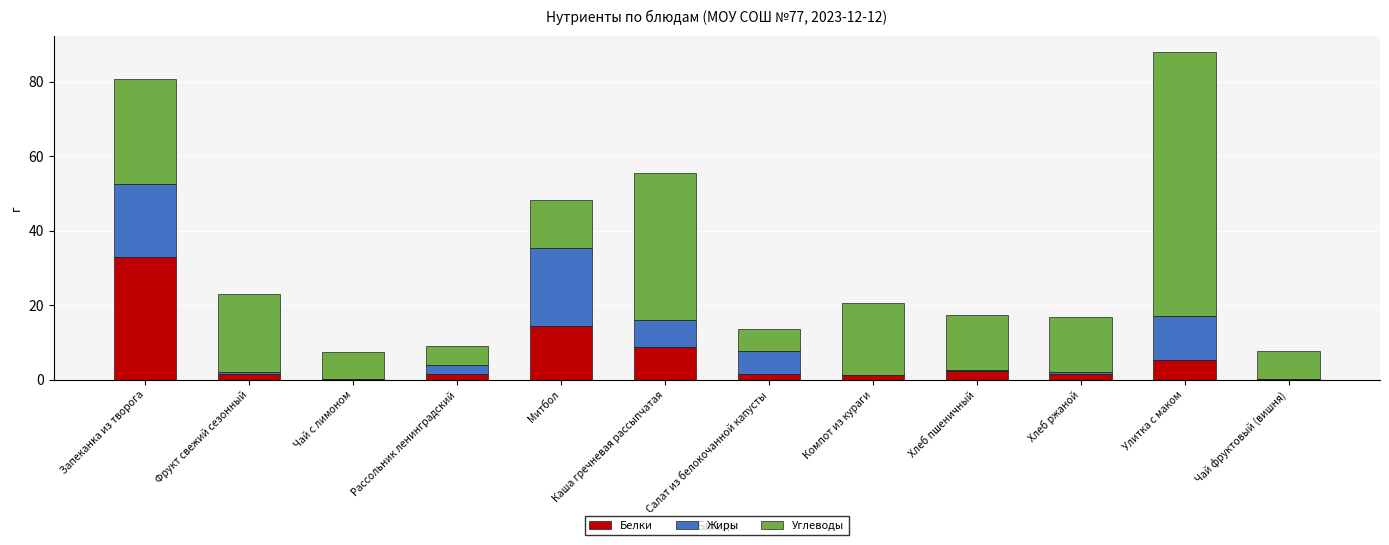

Read the Белки value at Компот из кураги.

1.2